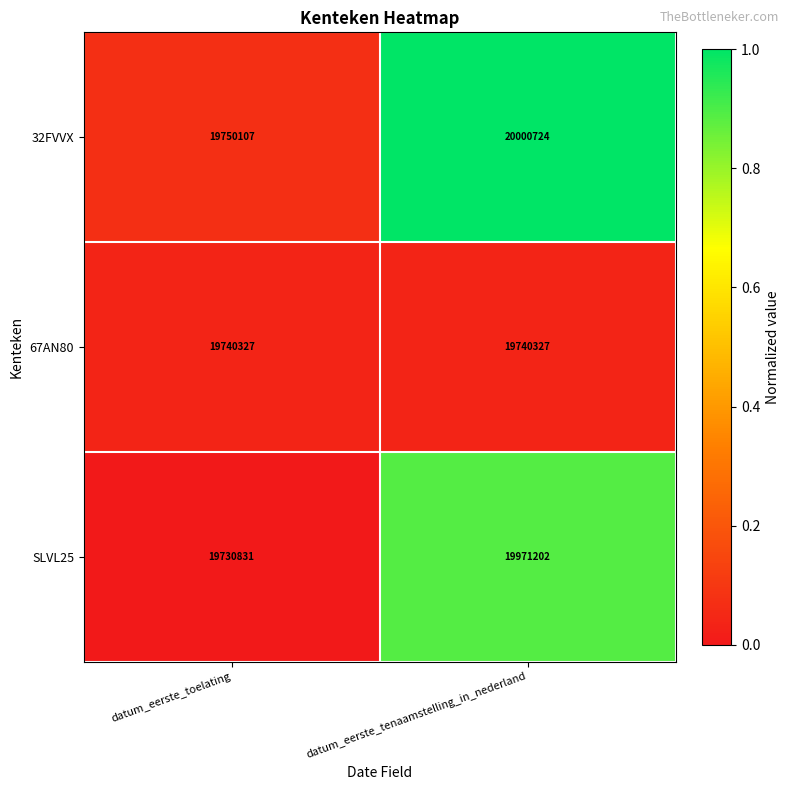

What is the approximate value of 32FVVX at datum_eerste_tenaamstelling_in_nederland, to the nearest 10?

20000720